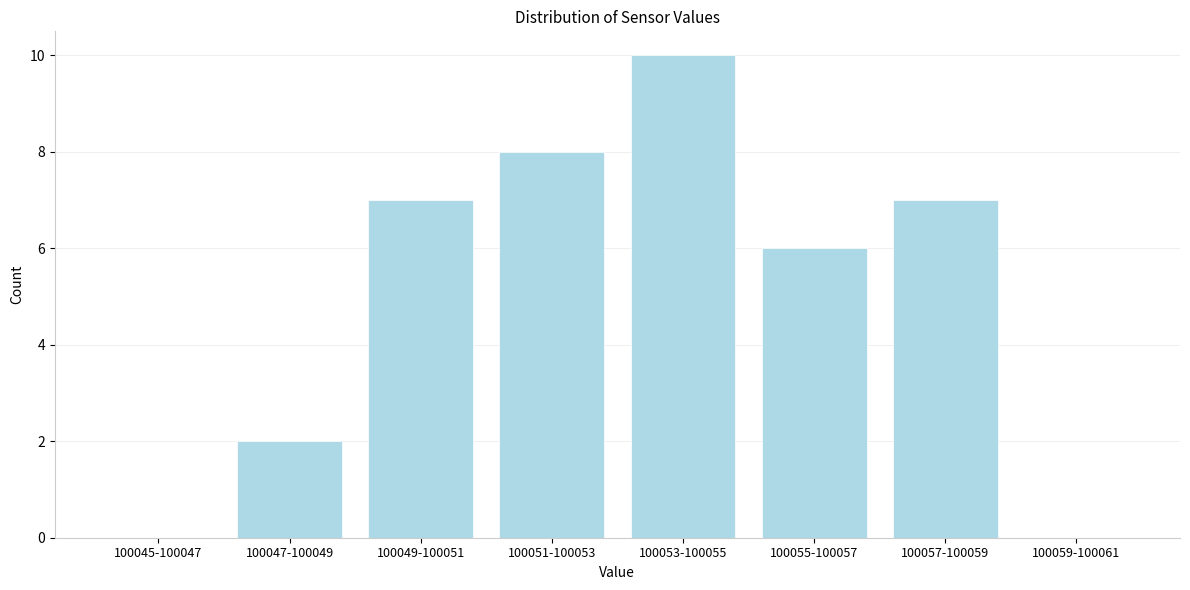

Reading left to right, what are all the values shown in this chart?

100045-100047=0	100047-100049=2	100049-100051=7	100051-100053=8	100053-100055=10	100055-100057=6	100057-100059=7	100059-100061=0